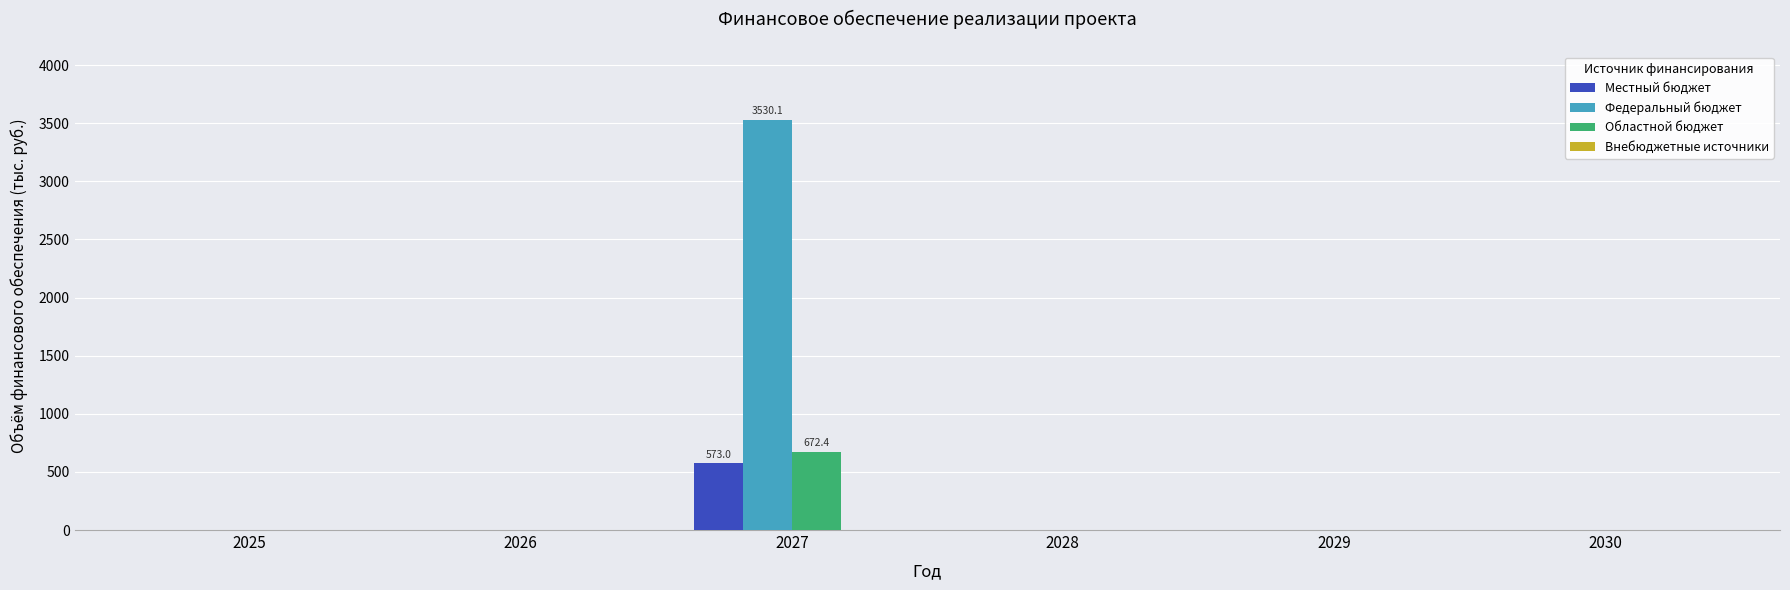

Between 2027 and 2029, which series saw the biggest shift?

Федеральный бюджет